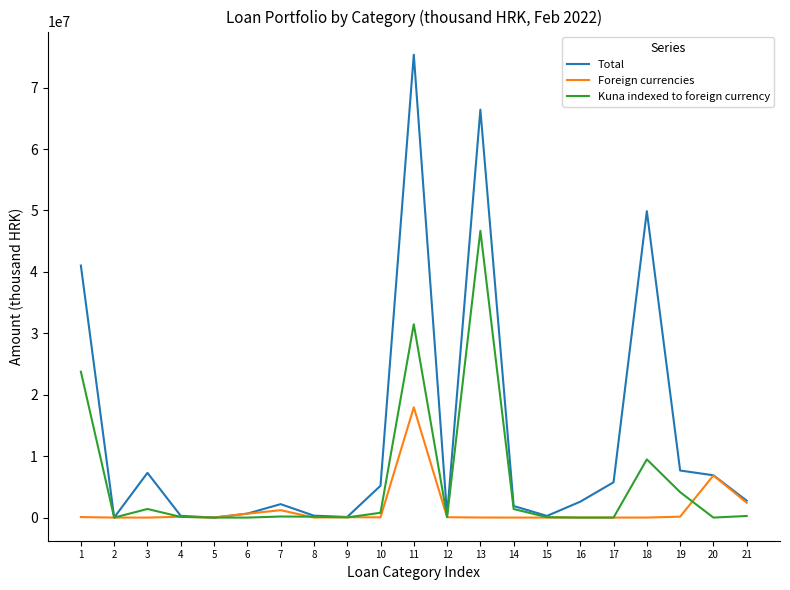

At which category does Total reach its first local peak?

3